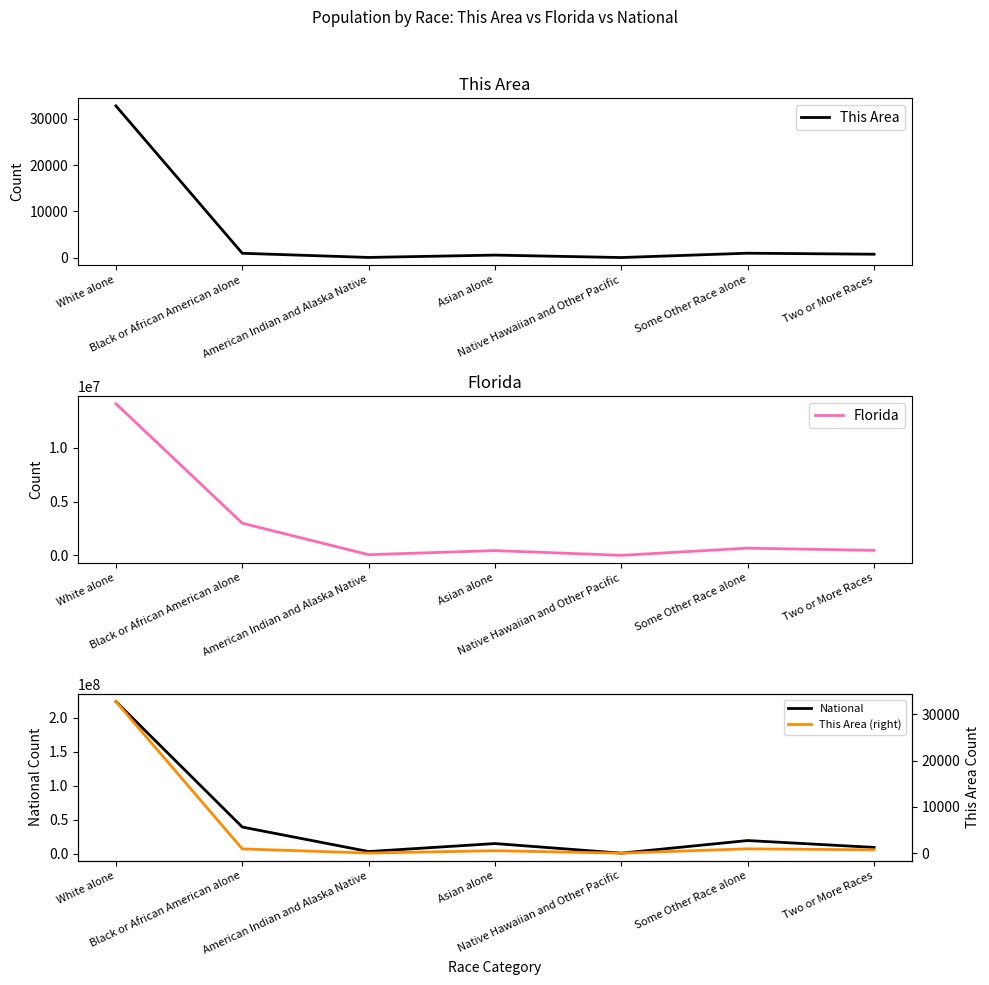

The value of This Area (right) at White alone is 16196. True or false?

False